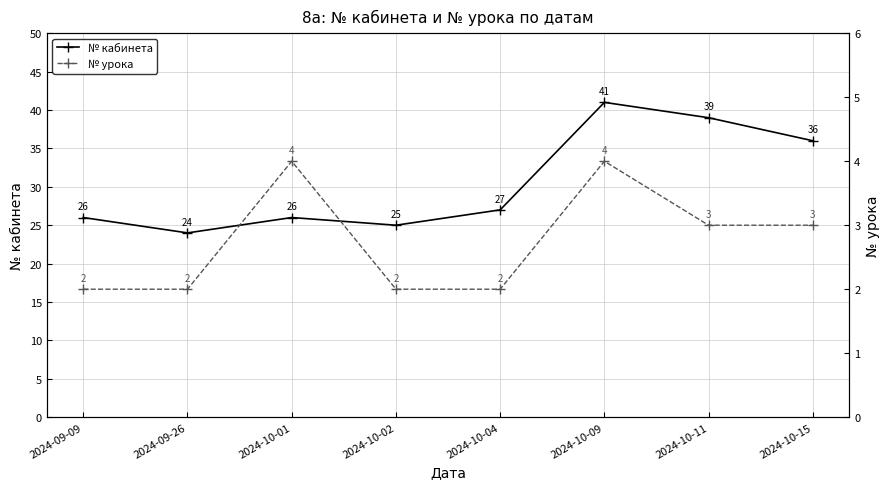

At how many categories does at least one series exceed 27?

3